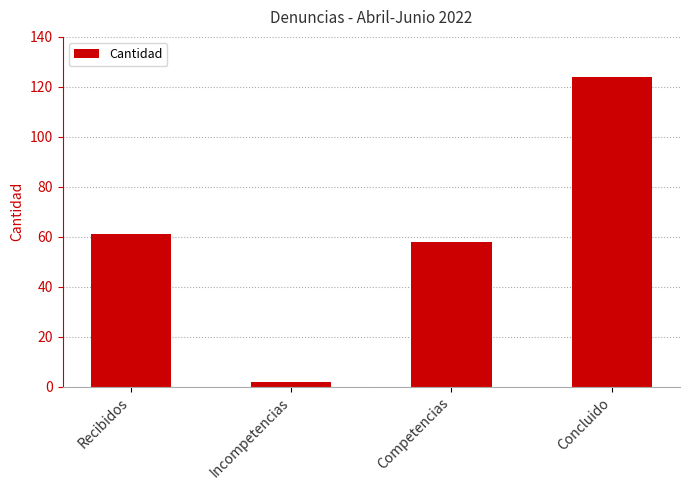

Reading right to left, what are all the values shown in this chart?

124	58	2	61